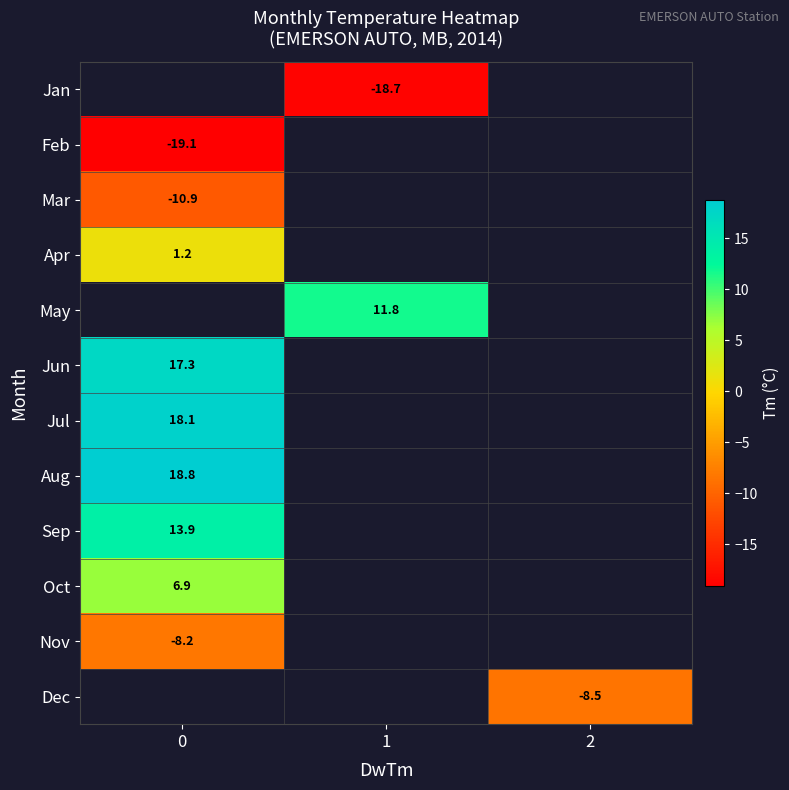

Is it true that Oct equals 6.9 at 0?

True